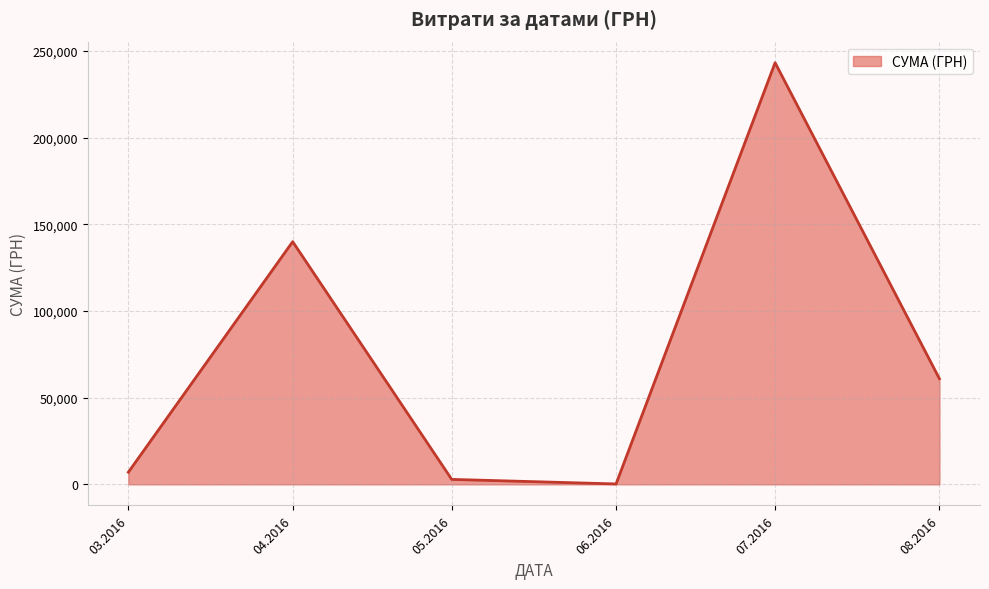

Is it true that the value at 04.2016 is 139955.7?

True